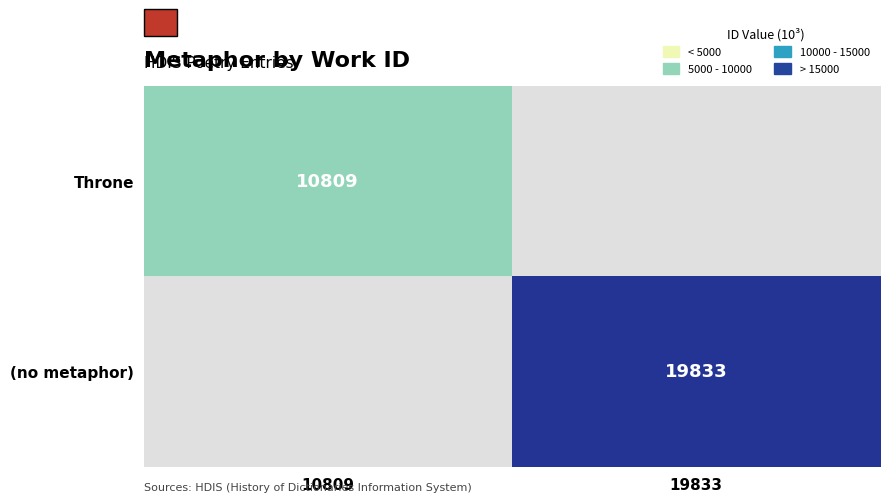

True or false: (no metaphor) has a value of 19833 at 19833.

True